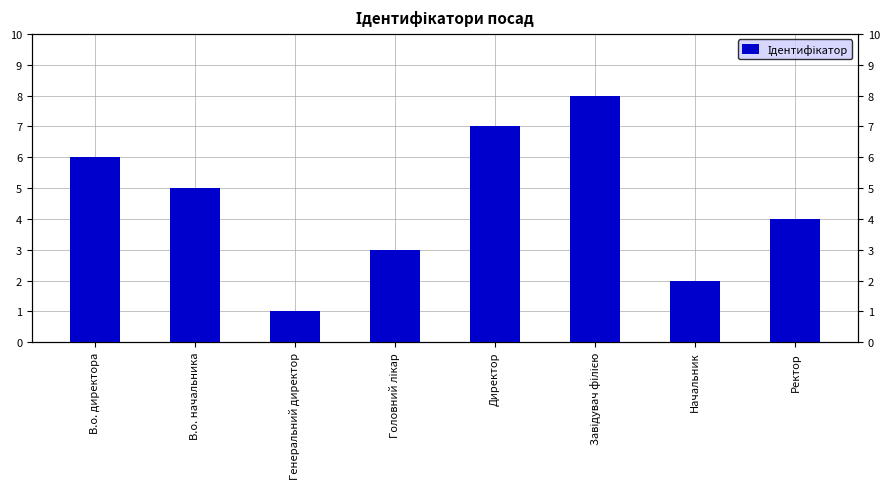

Which has a higher value, Начальник or Завідувач філією?

Завідувач філією